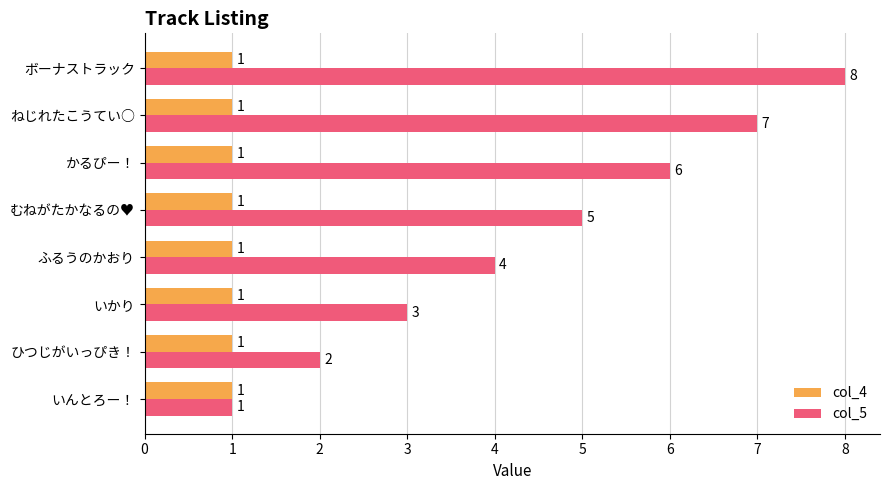

True or false: col_4 has a value of 1 at ふるうのかおり.

True